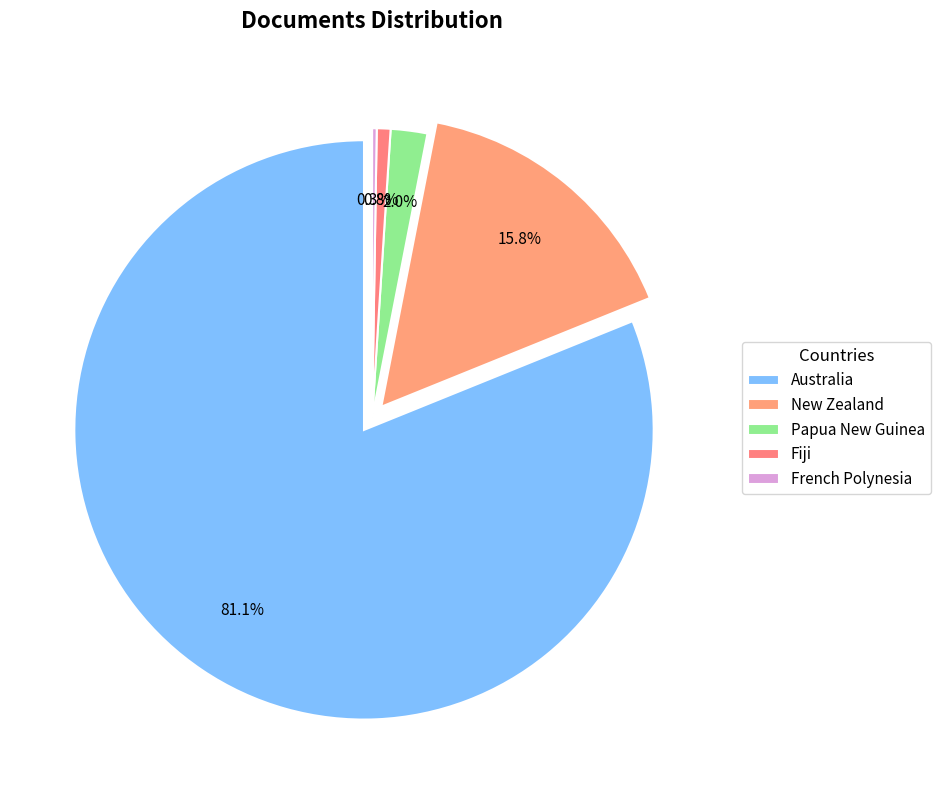

Which category has the smallest portion of the pie?

French Polynesia